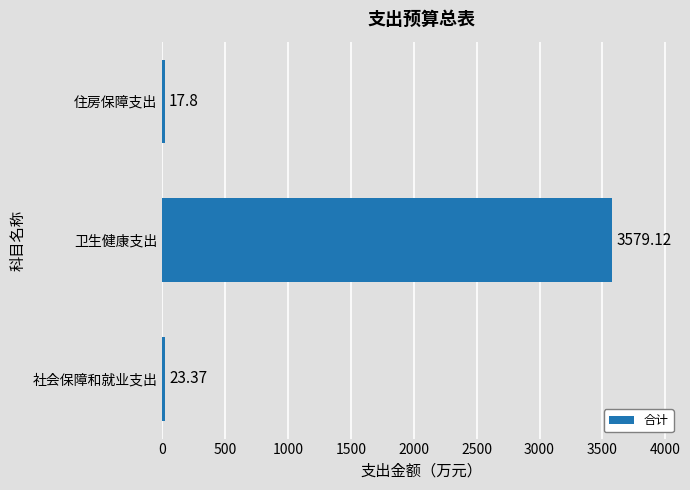

List the labels in order of value, smallest first.

住房保障支出, 社会保障和就业支出, 卫生健康支出